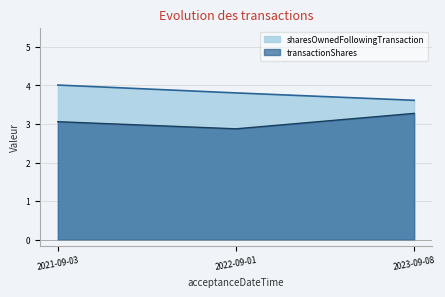

Which series changed the most between 2022-09-01 and 2023-09-08?

transactionShares